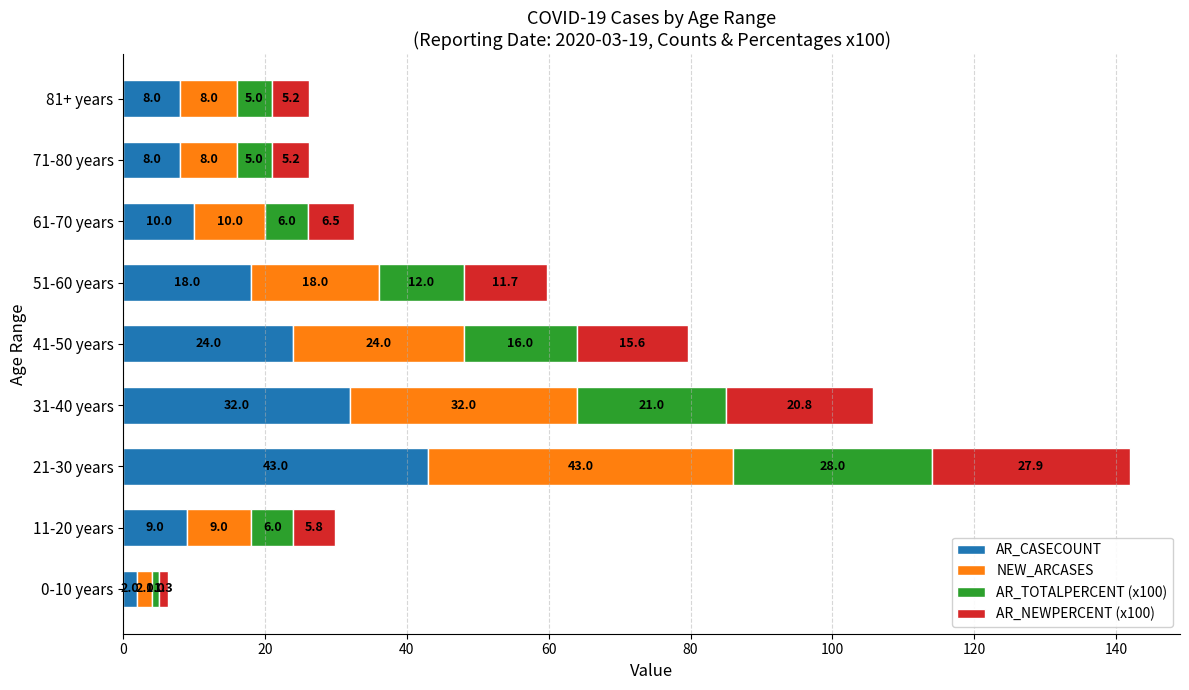

What is the average value of the AR_CASECOUNT series?

17.1